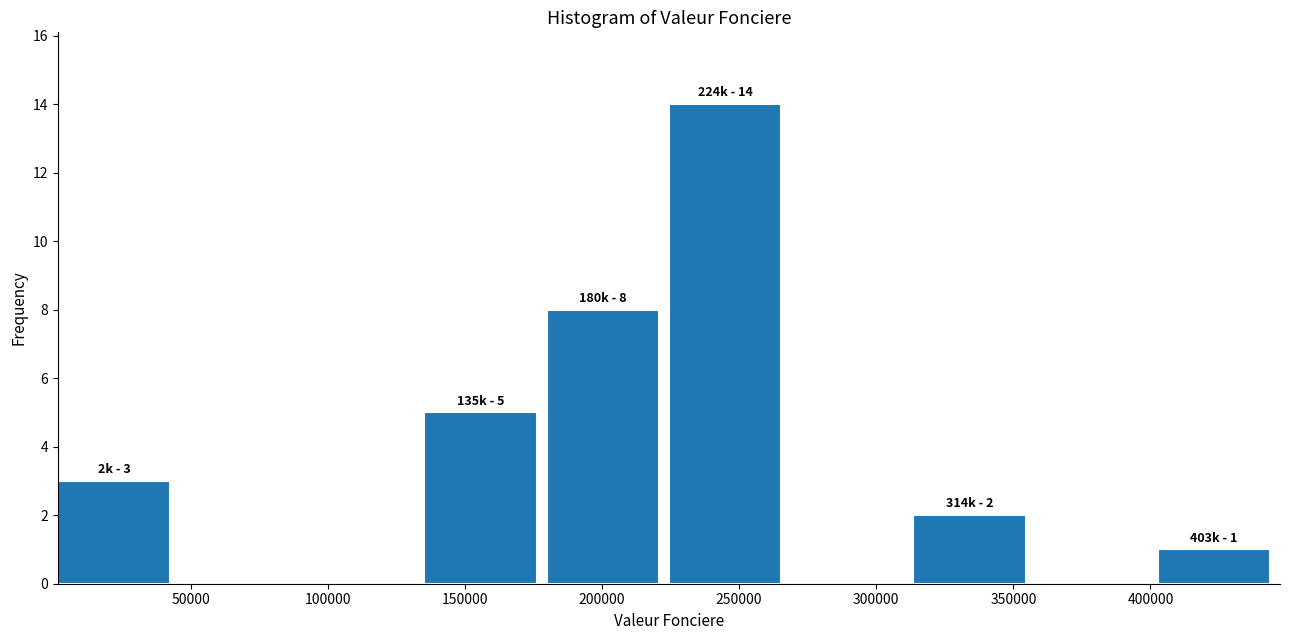

Which range on the x-axis has the tallest bar?

225000 to 270000